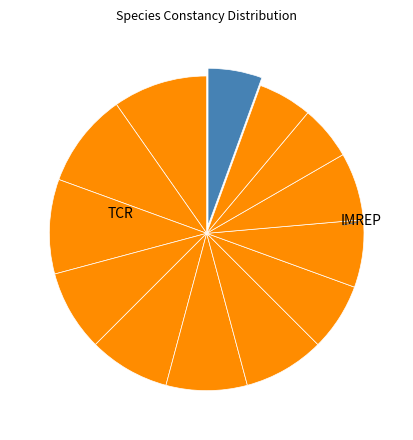

Count the number of slices in the pie.

13